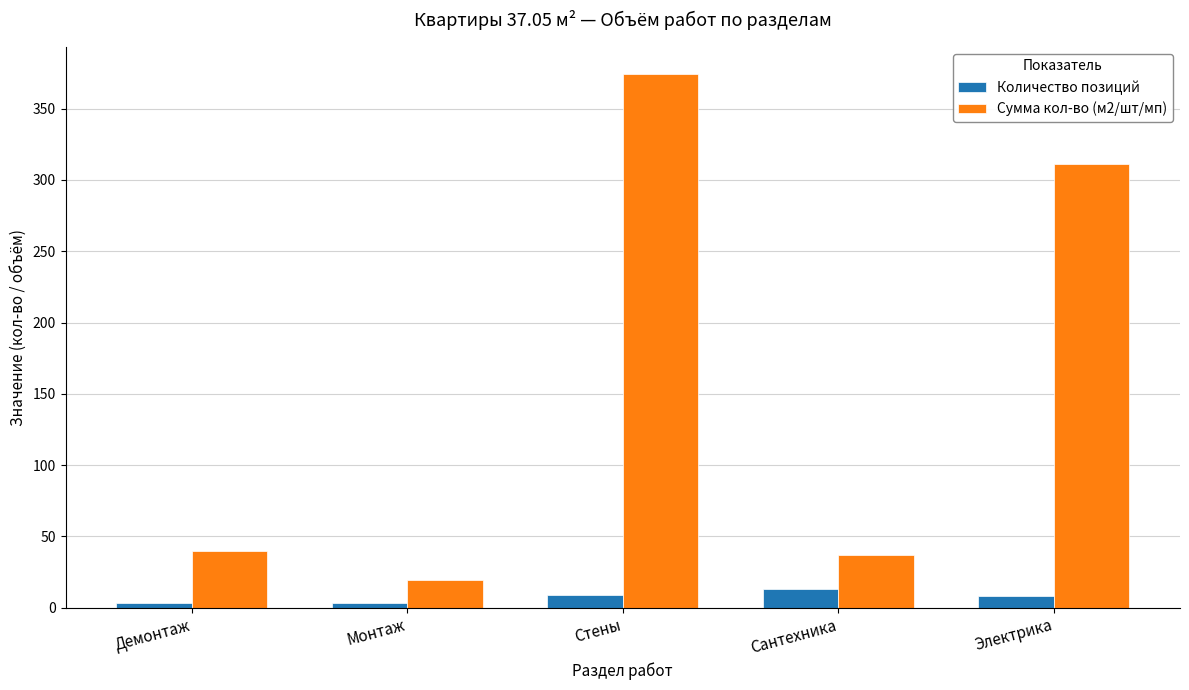

What value does the Количество позиций series have at Демонтаж?

3.0